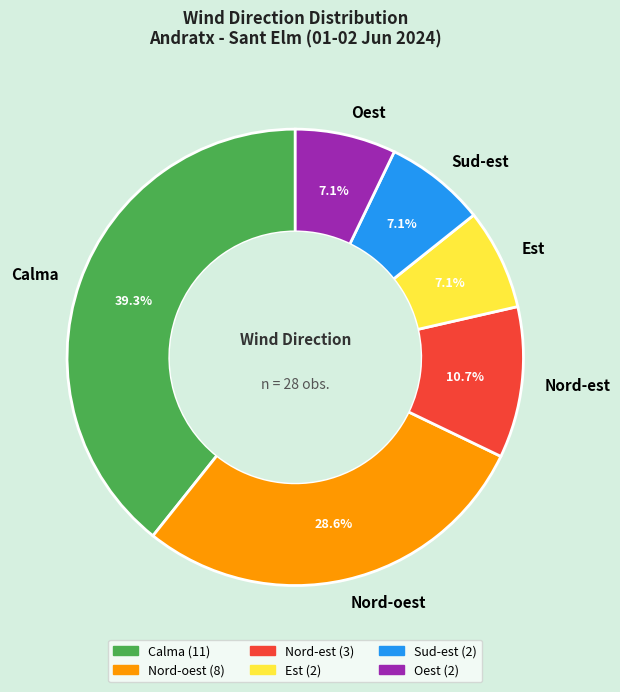

Between Calma and Sud-est, which is larger?

Calma